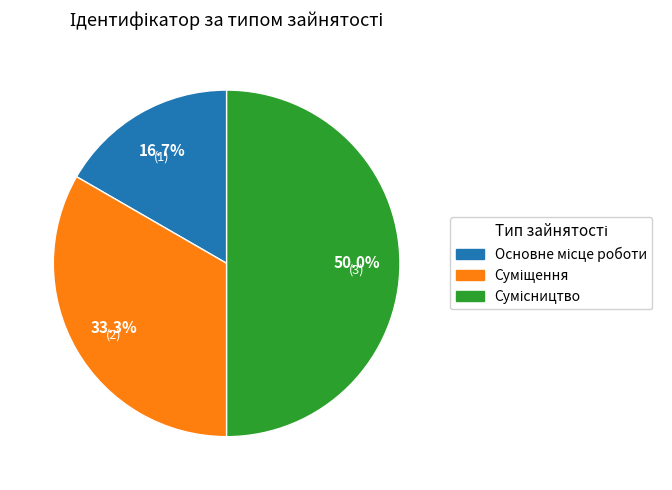

What is the ratio of the value at Сумісництво to the value at Основне місце роботи?

3.0